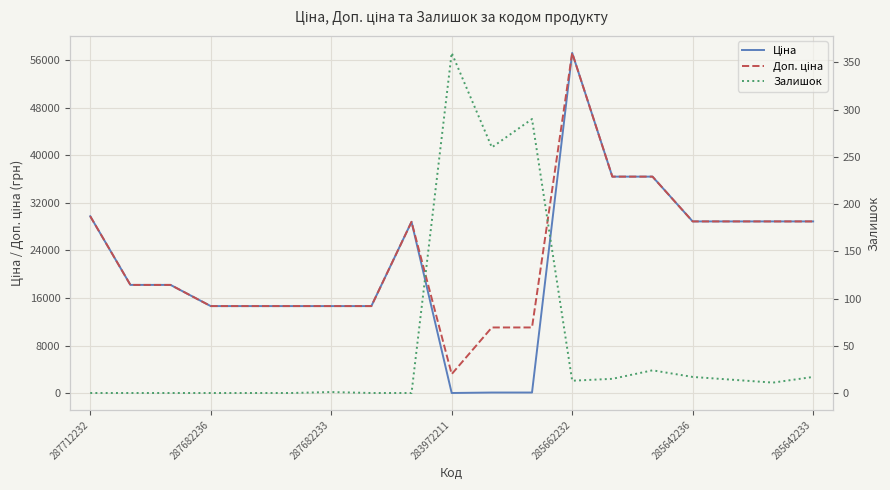

What is the lowest value of the Доп. ціна series?

3205.0